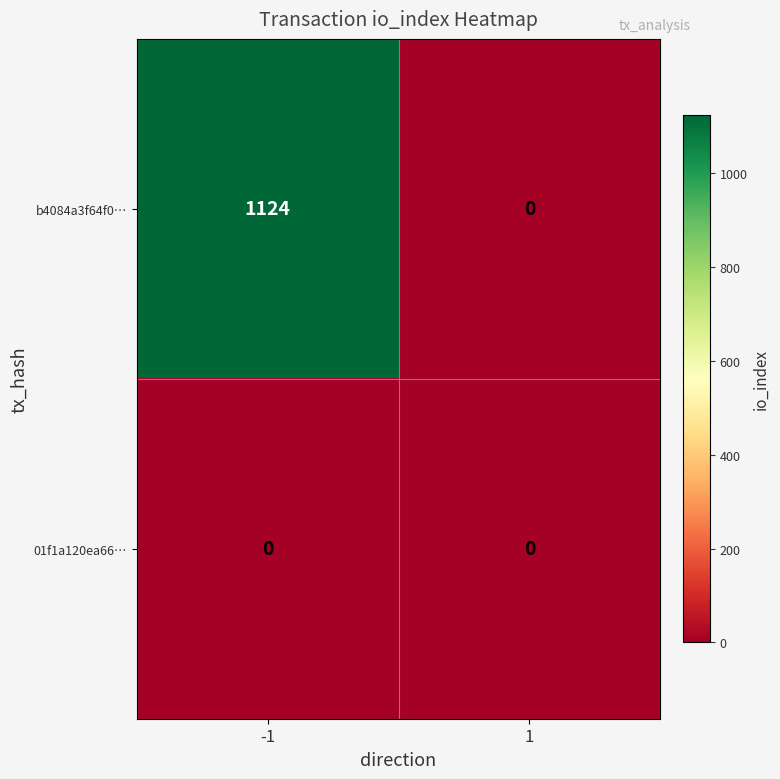

Reading left to right, transcribe all the data shown in this chart.

b4084a3f64f0…: 1124	0
01f1a120ea66…: 0	0